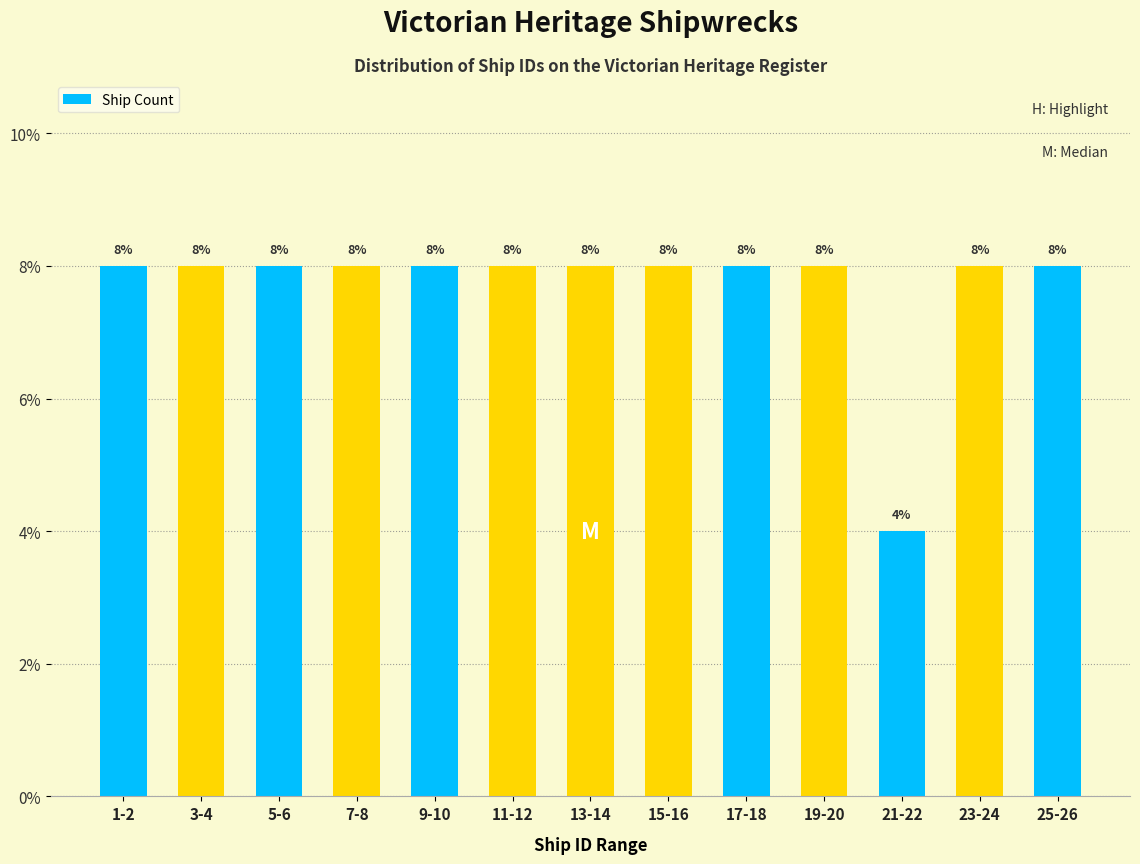

Reading left to right, list all the values displayed in this chart.

1-2=8	3-4=8	5-6=8	7-8=8	9-10=8	11-12=8	13-14=8	15-16=8	17-18=8	19-20=8	21-22=4	23-24=8	25-26=8